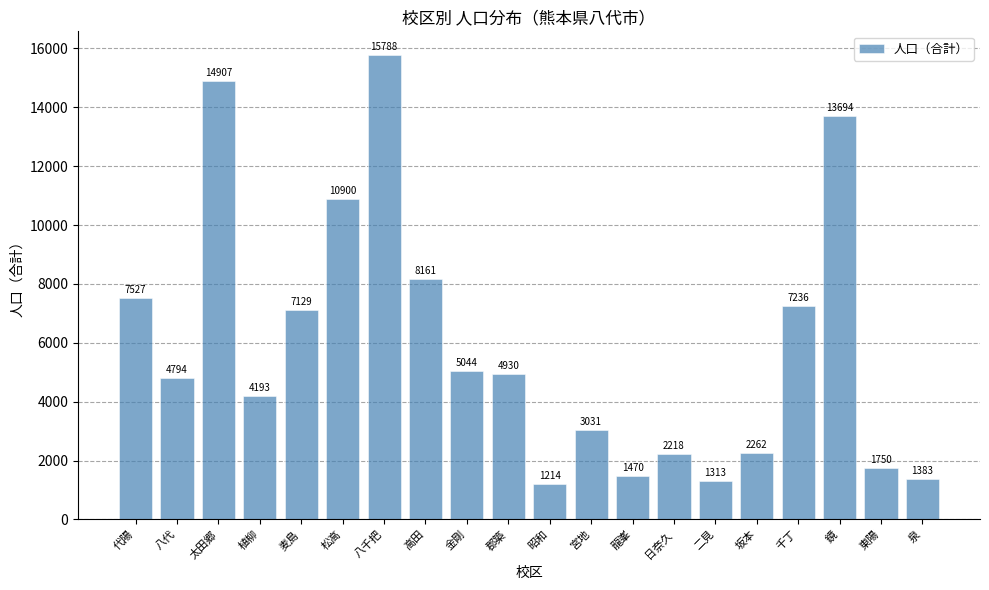

List the labels in order of value, smallest first.

昭和, 二見, 泉, 龍峯, 東陽, 日奈久, 坂本, 宮地, 植柳, 八代, 郡築, 金剛, 麦島, 千丁, 代陽, 高田, 松高, 鏡, 太田郷, 八千把